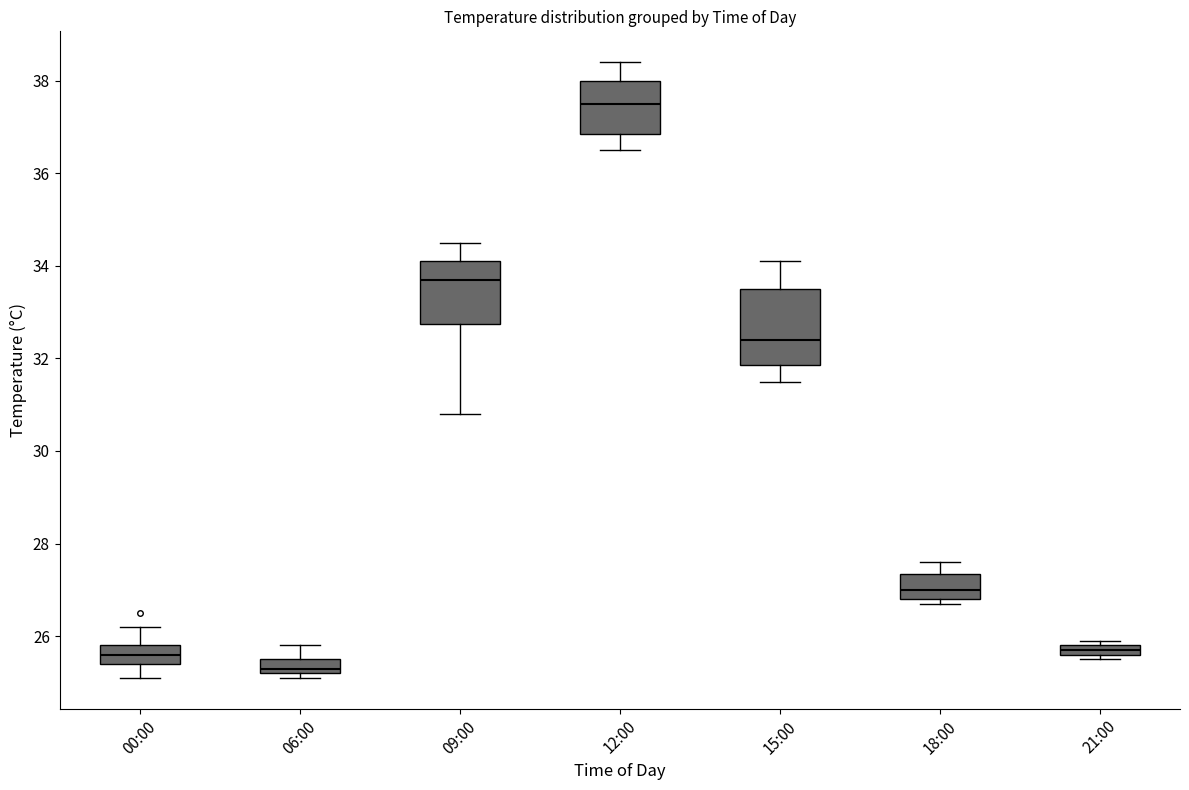

Which box's median line is the lowest?

06:00